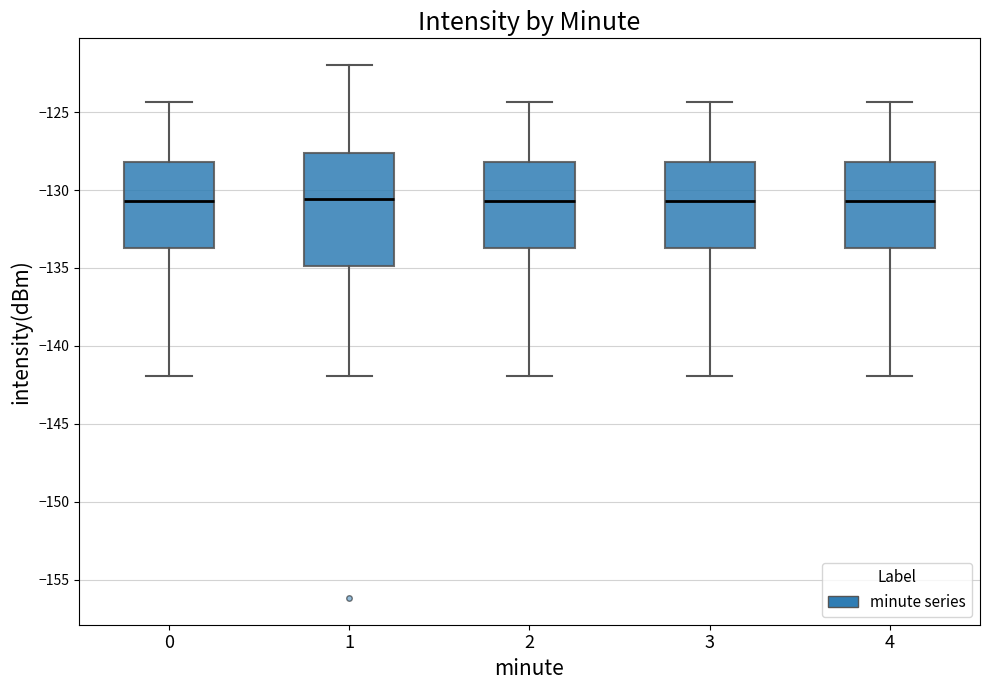

Reading left to right, read every box against the y-axis: the position of its median line, the range the box covers, and the ends of its whiskers. The values are not printed on the chart, so give them approximately, as read against the axis.

0: median -130.5, box -133.5 to -128.0, whiskers -142.0 to -124.5
1: median -130.5, box -135.0 to -127.5, whiskers -142.0 to -122.0
2: median -130.5, box -133.5 to -128.0, whiskers -142.0 to -124.5
3: median -130.5, box -133.5 to -128.0, whiskers -142.0 to -124.5
4: median -130.5, box -133.5 to -128.0, whiskers -142.0 to -124.5